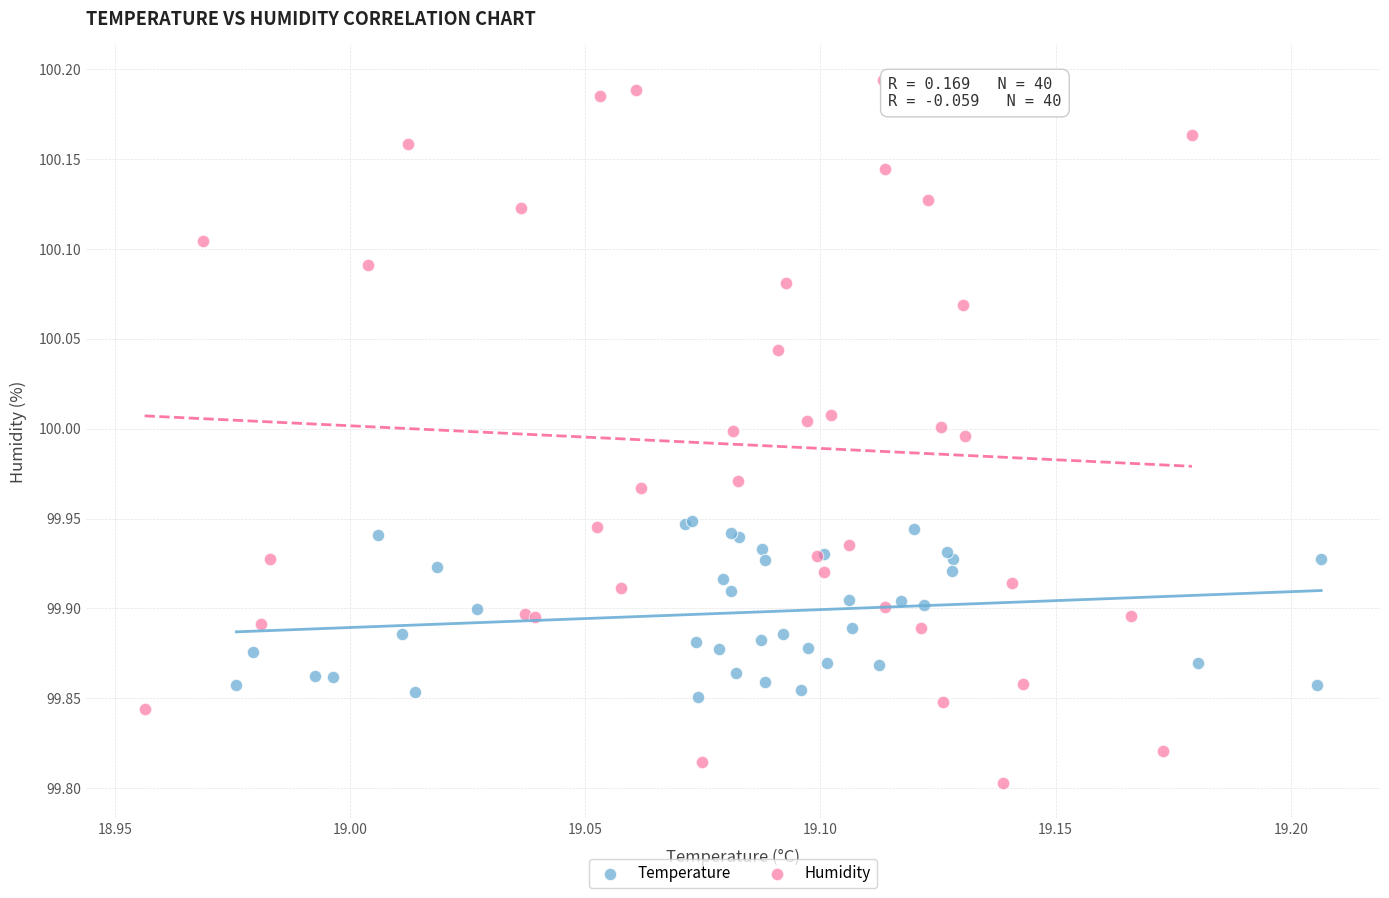

Which series contains the lowest Y value?

Humidity